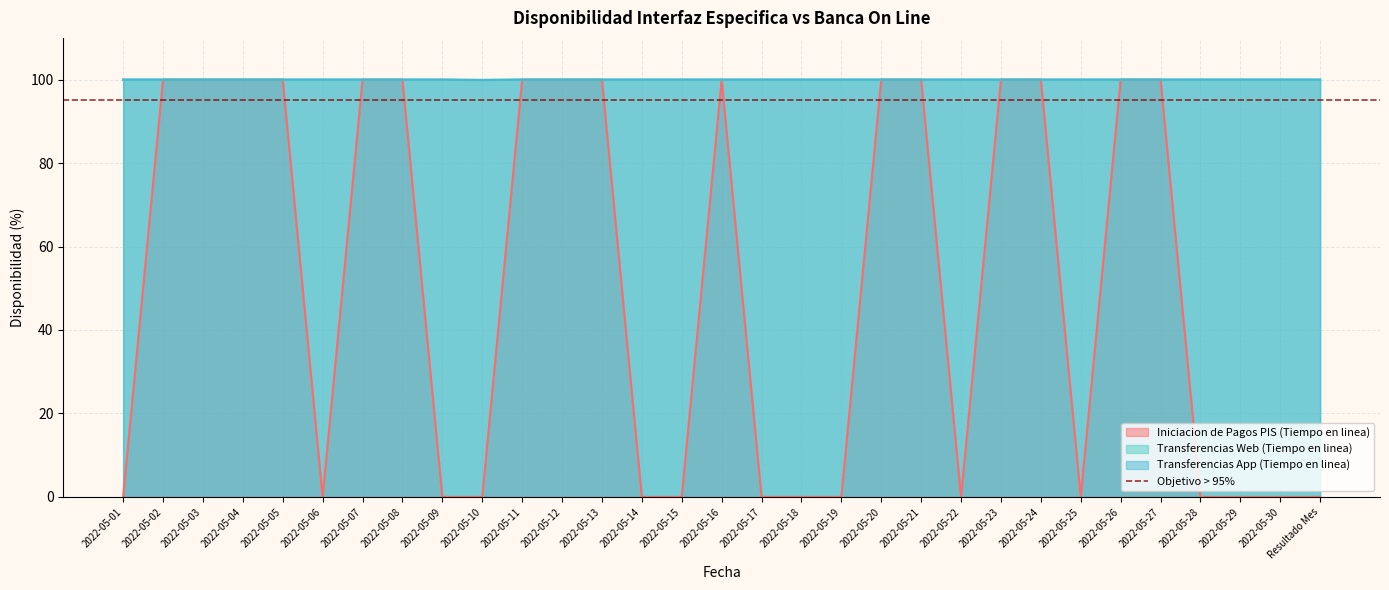

How many categories are shown in the chart?

31